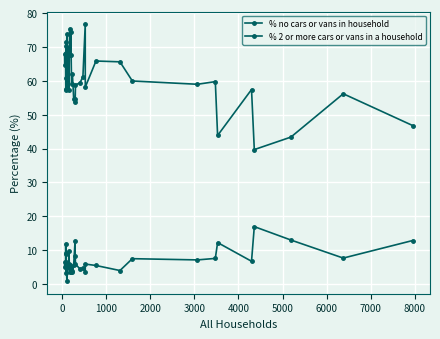

What are all the series names shown in the legend?

% no cars or vans in household, % 2 or more cars or vans in a household